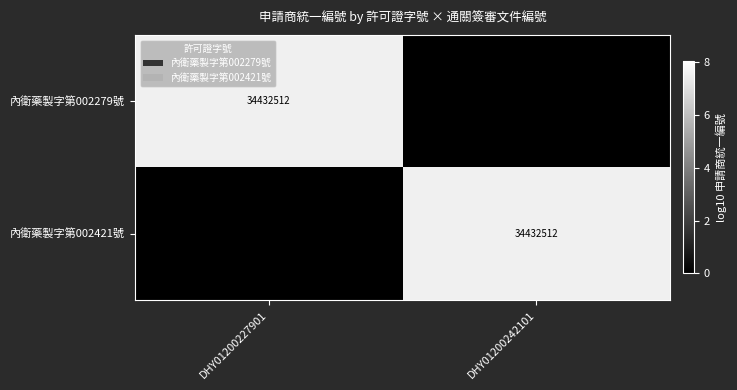

How many data points does each series have?

2